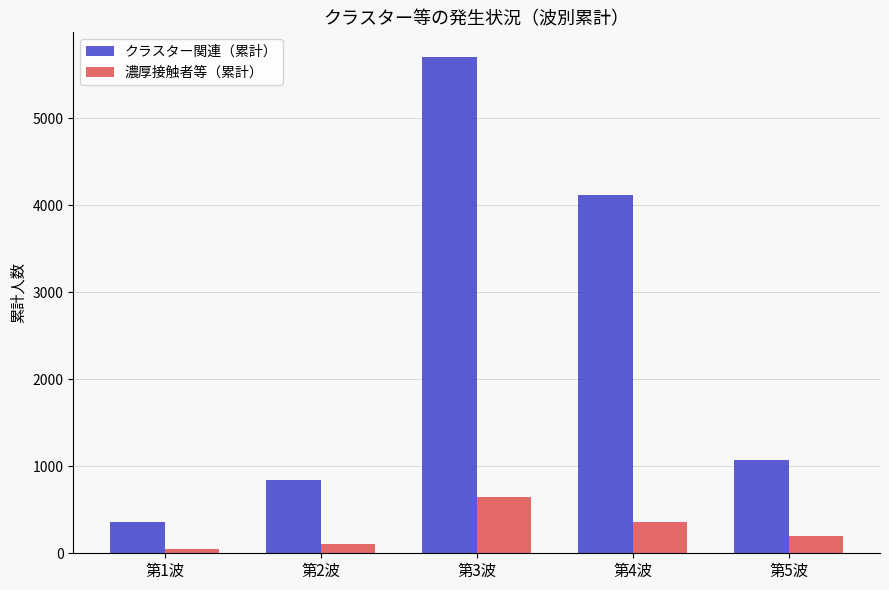

At which category does the chart reach its minimum across all series?

第1波